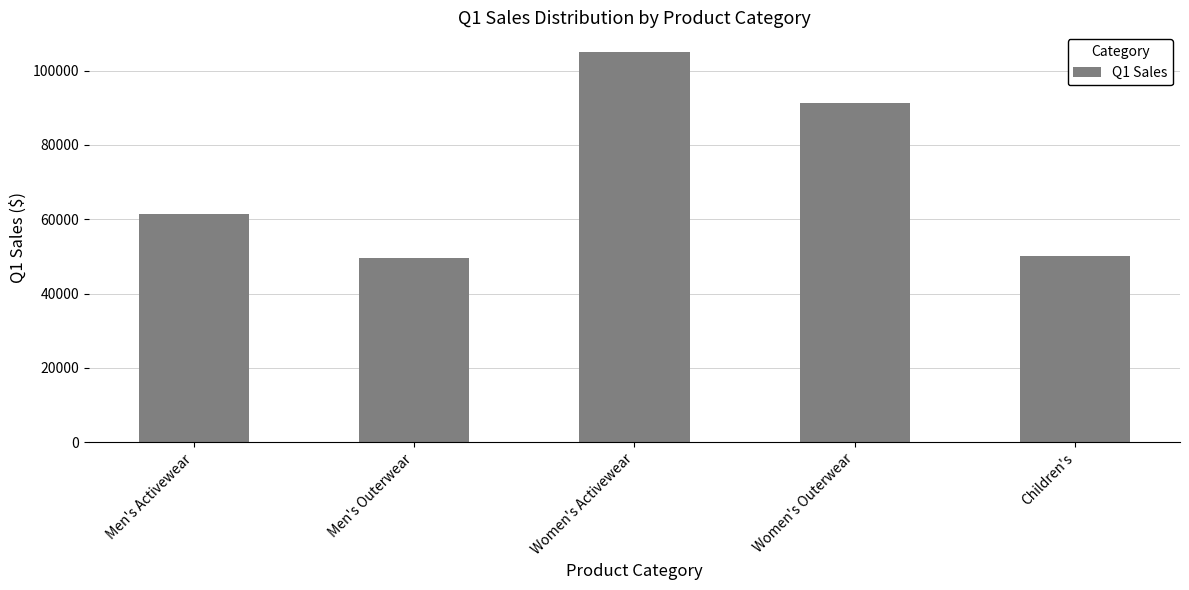

True or false: the data shows 105039.5 at Women's Activewear.

True